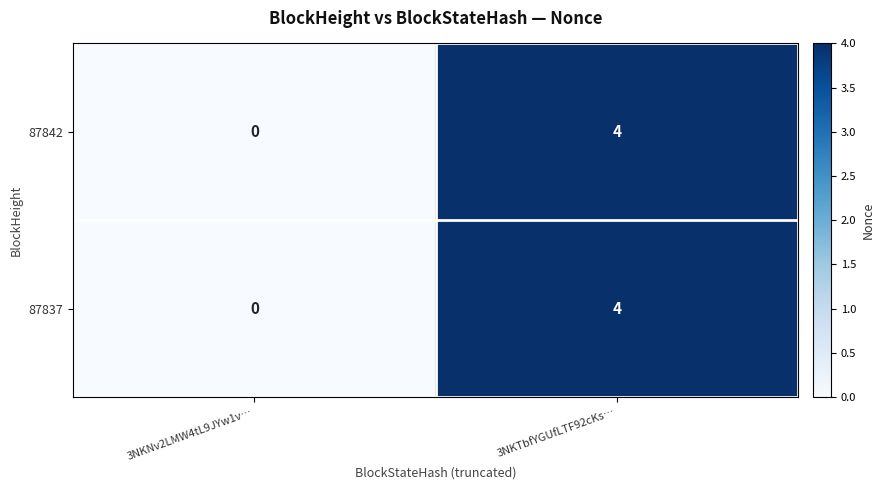

List the labels in order of 87842 value, largest first.

3NKTbfYGUfLTF92cKs…, 3NKNv2LMW4tL9JYw1v…